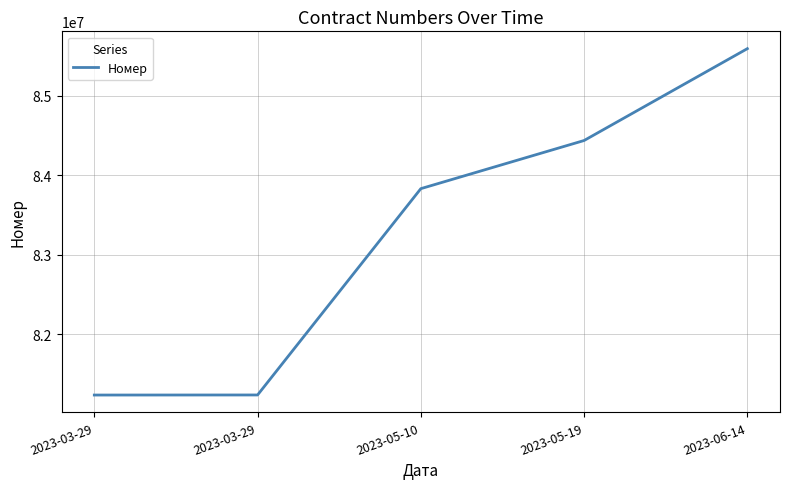

Where is the data nearest to the value 83416189?

2023-05-10